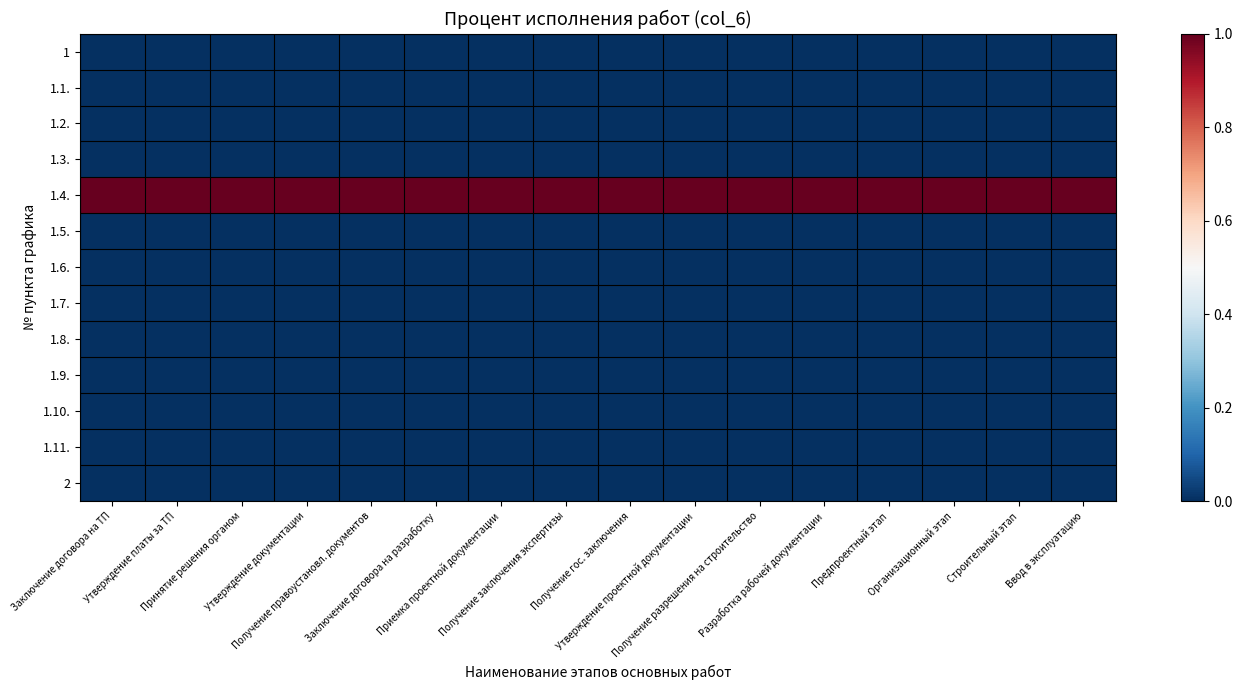

Rank the series at Получение разрешения на строительство from lowest to highest value.

1, 1.1., 1.2., 1.3., 1.5., 1.6., 1.7., 1.8., 1.9., 1.10., 1.11., 2, 1.4.